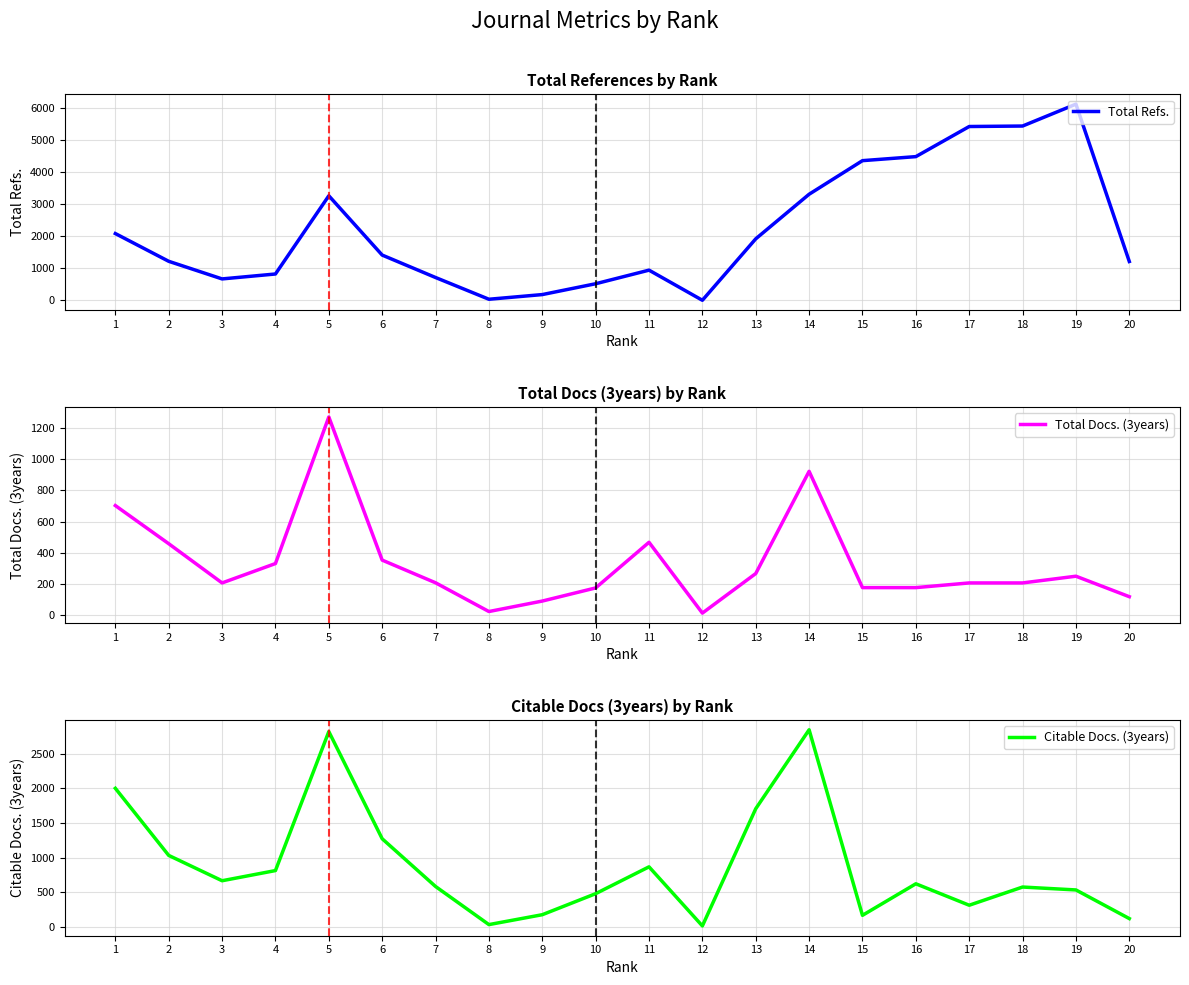

At which label does Total Docs. (3years) first exceed 208?

1